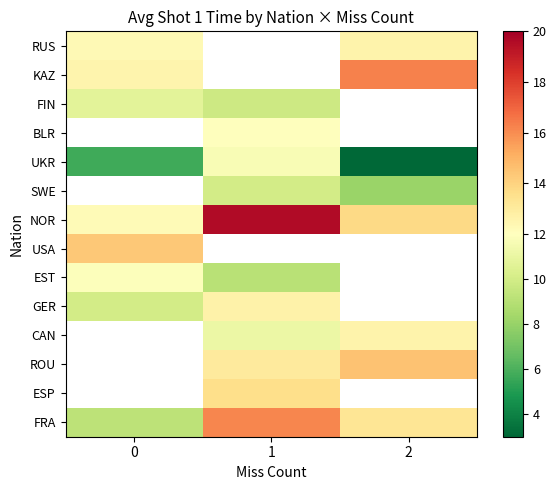

What is the greatest value displayed?

19.6